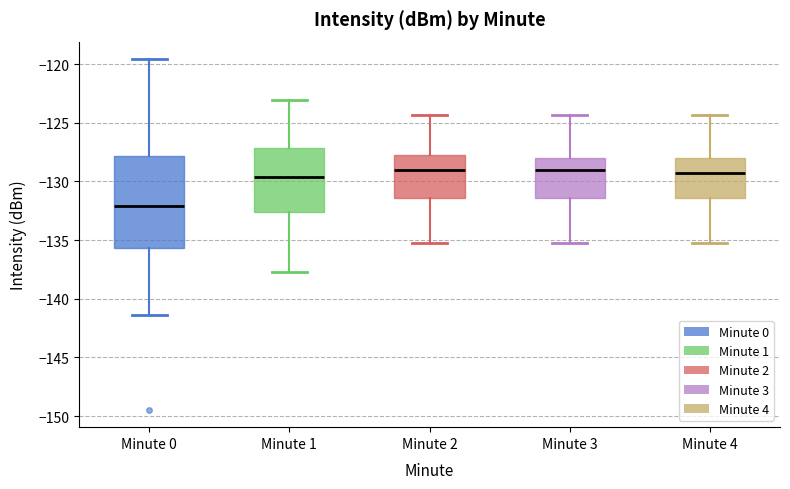

Which box is the tallest, from its lower edge to its upper edge?

Minute 0